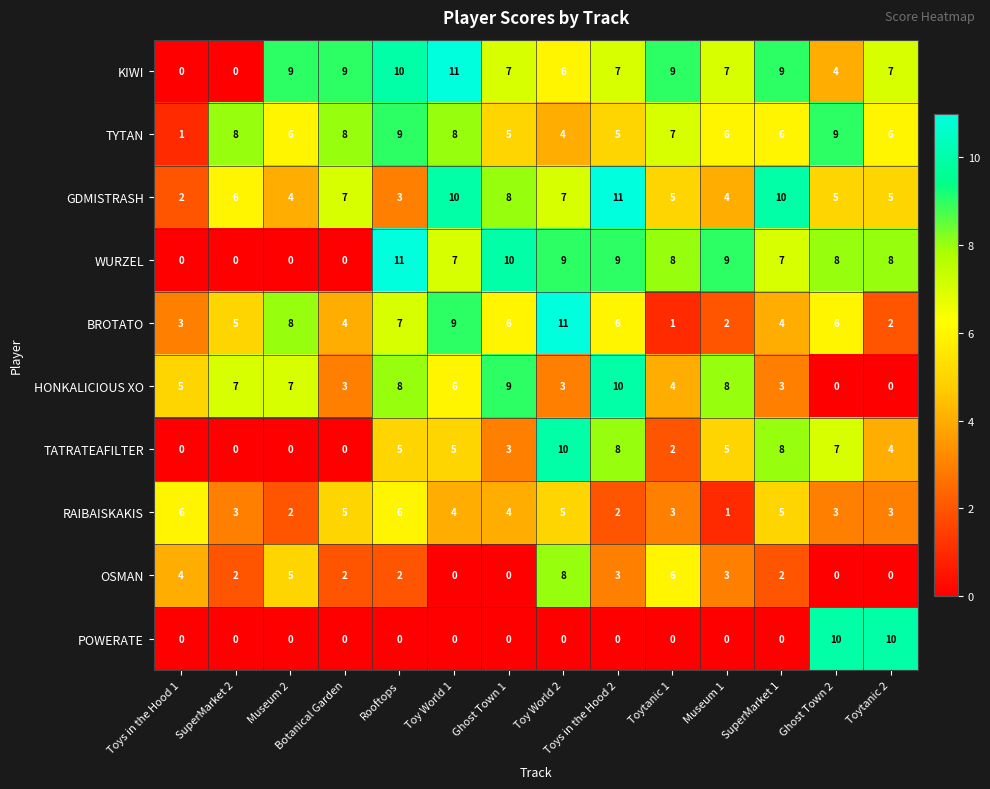

Is it true that TATRATEAFILTER equals 2 at Toytanic 2?

False